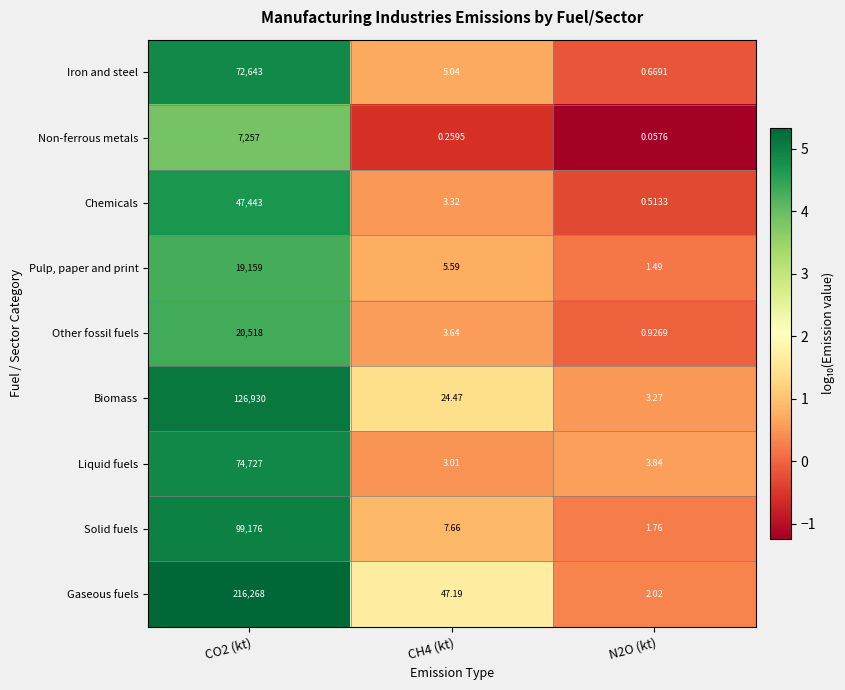

Which series changed the most between CH4 (kt) and N2O (kt)?

Gaseous fuels